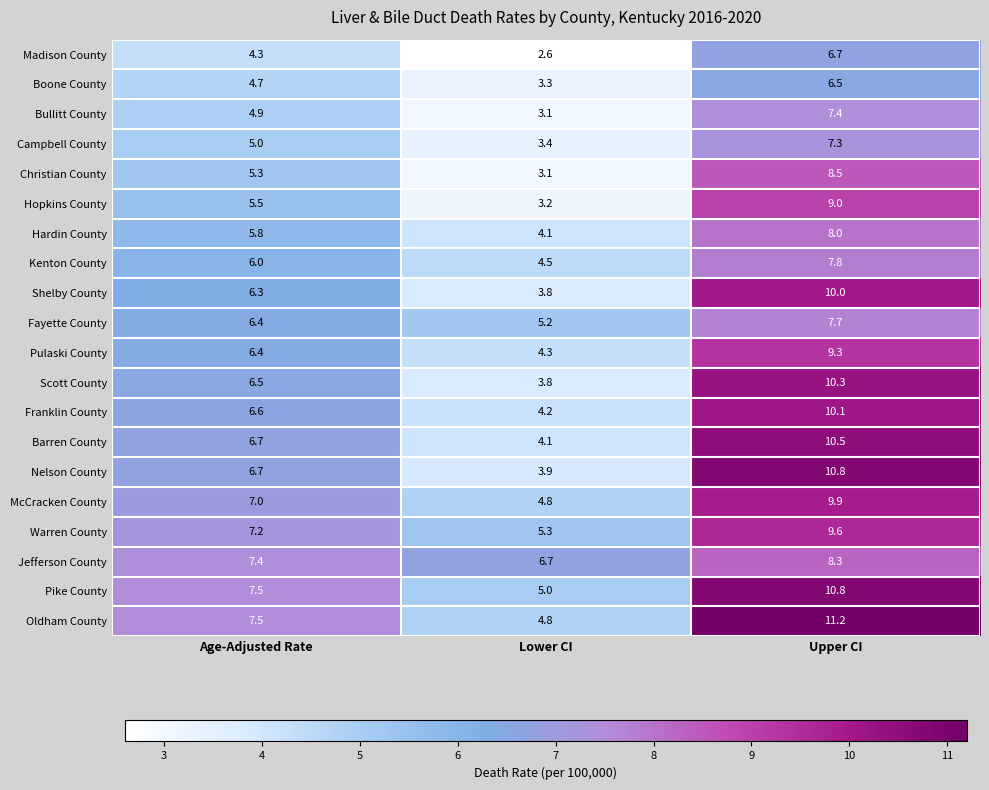

What is the total value across all series at Upper CI?

179.7